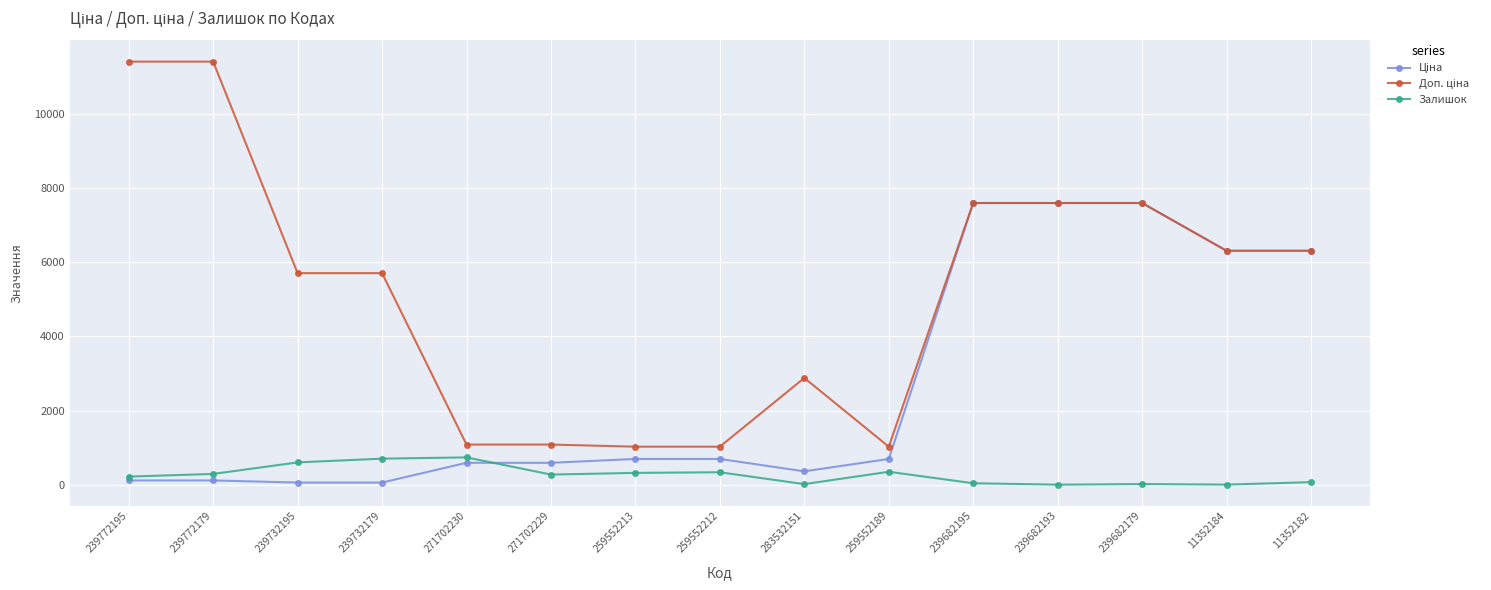

What is the label of the 6th point from the left?

271702229